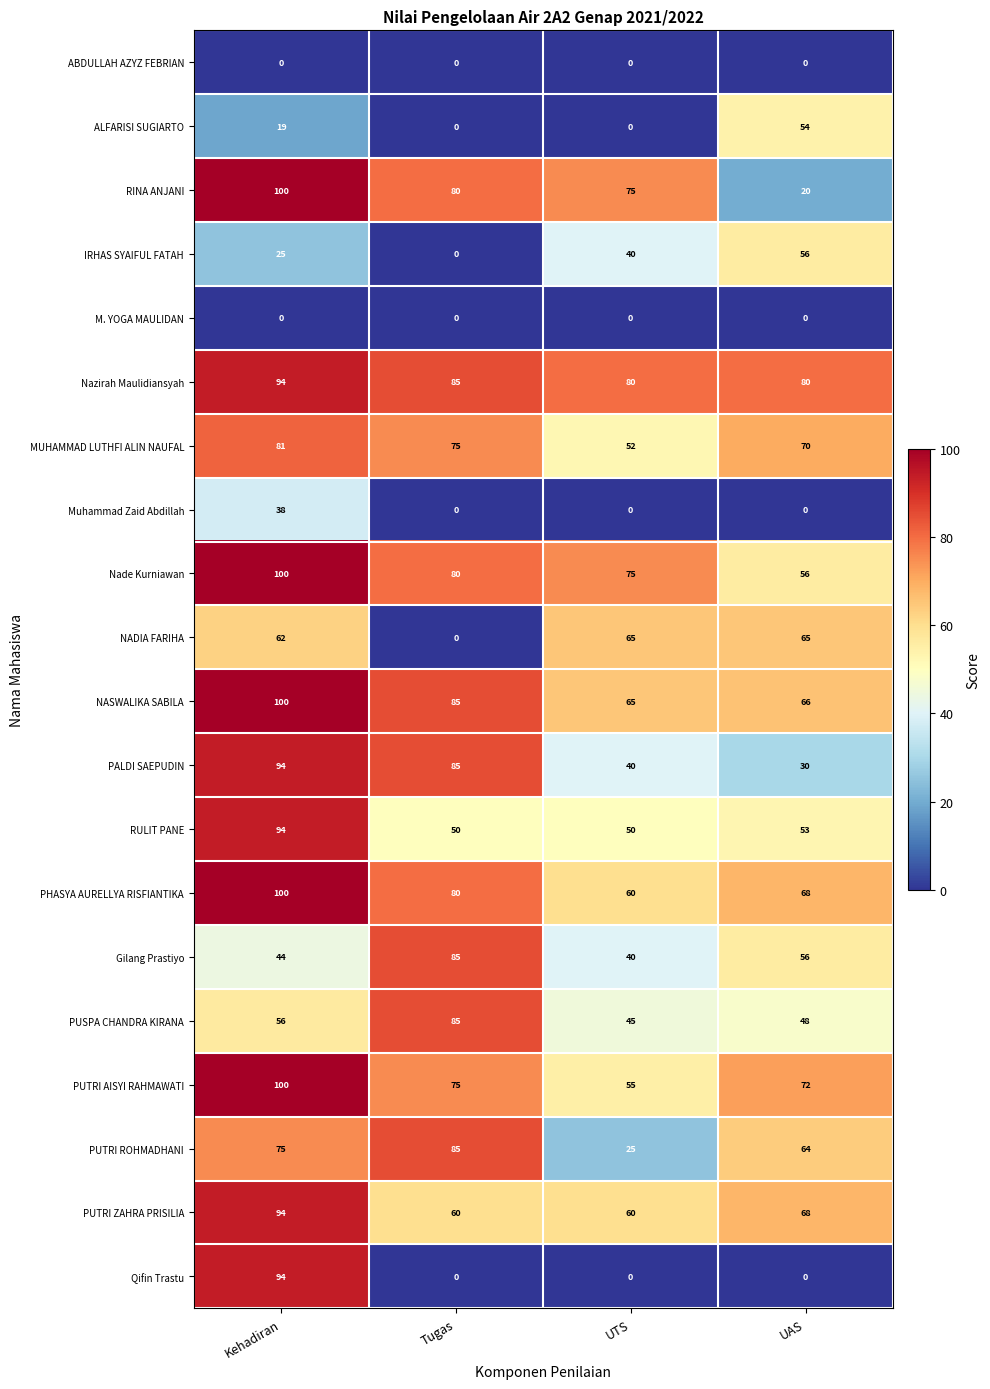

What is the difference between the highest and lowest values at Tugas?

85